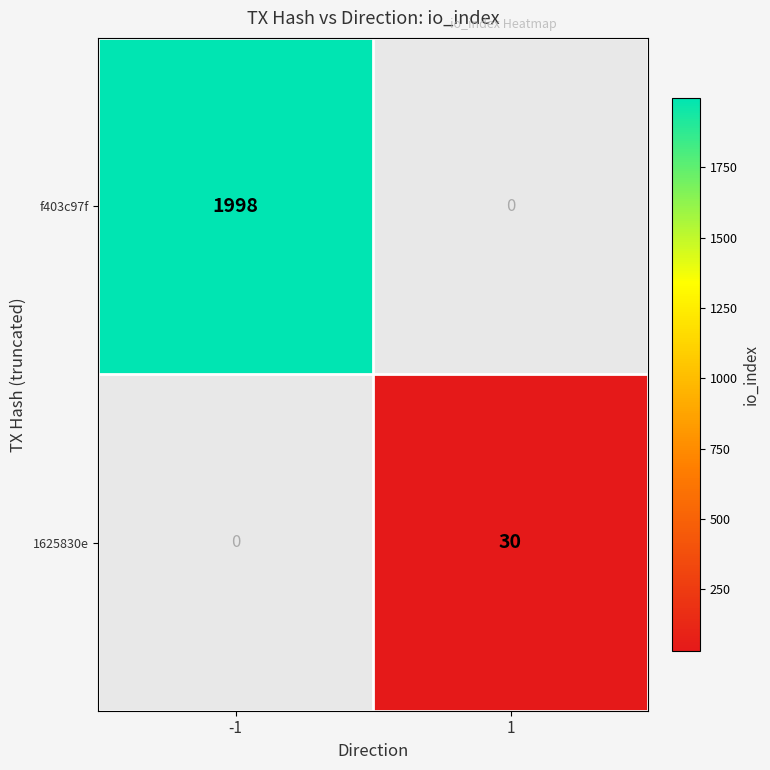

The value of f403c97f at -1 is 842. True or false?

False